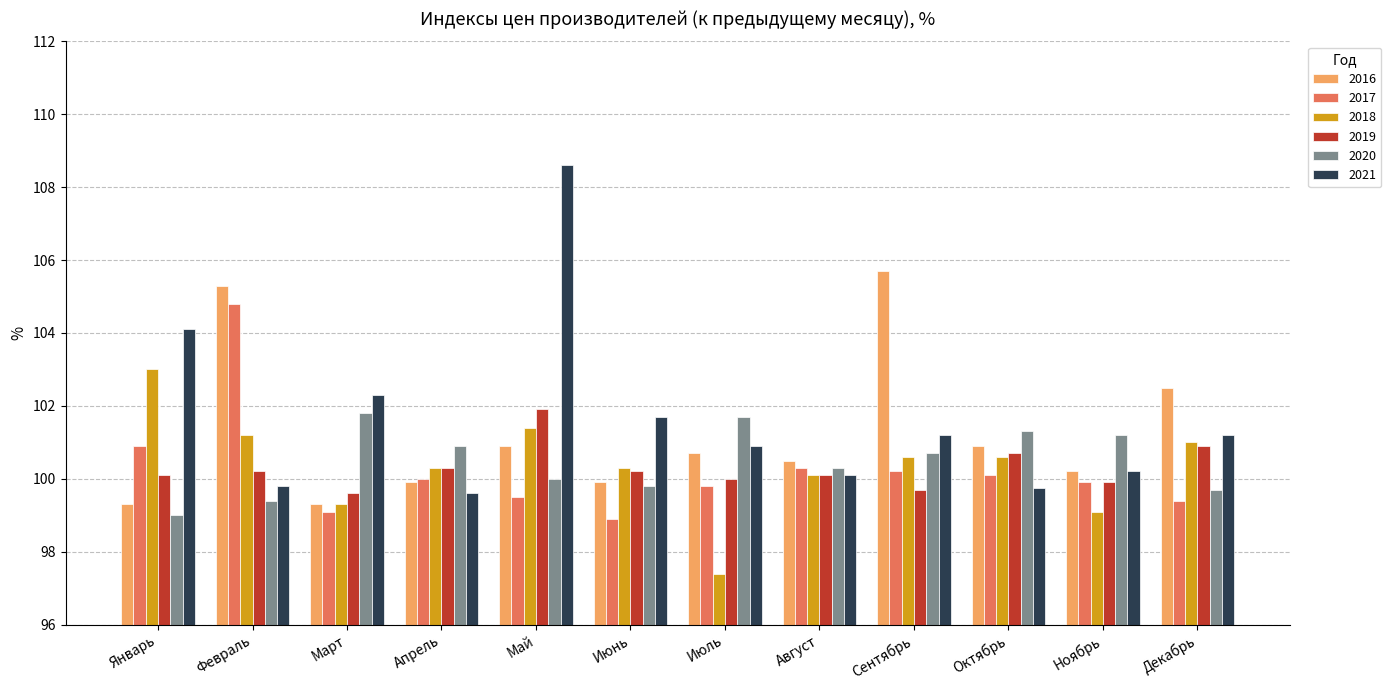

What is the label of the 2nd bar from the left?

Февраль